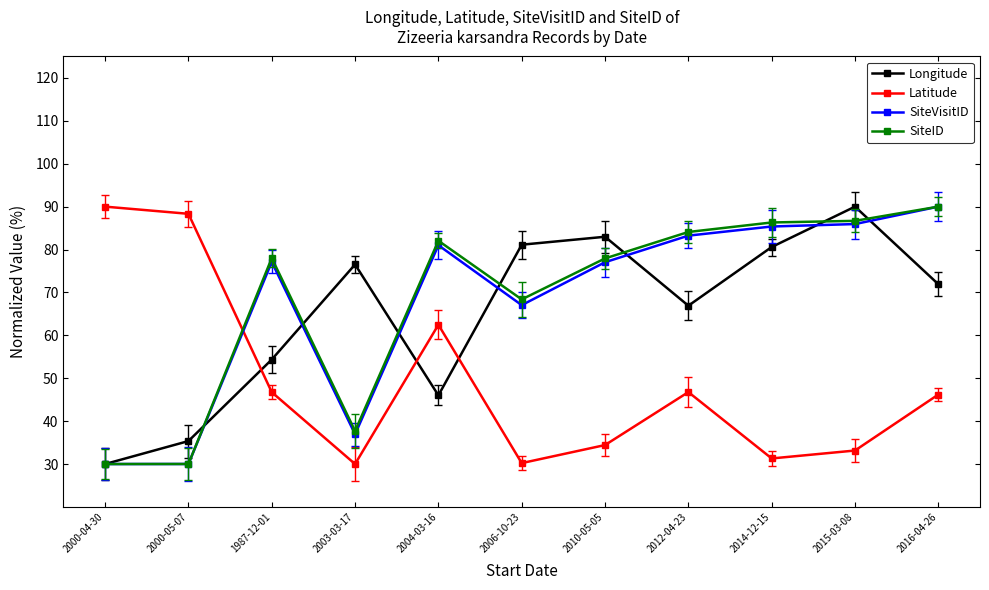

What is the label of the 2nd point from the left?

2000-05-07